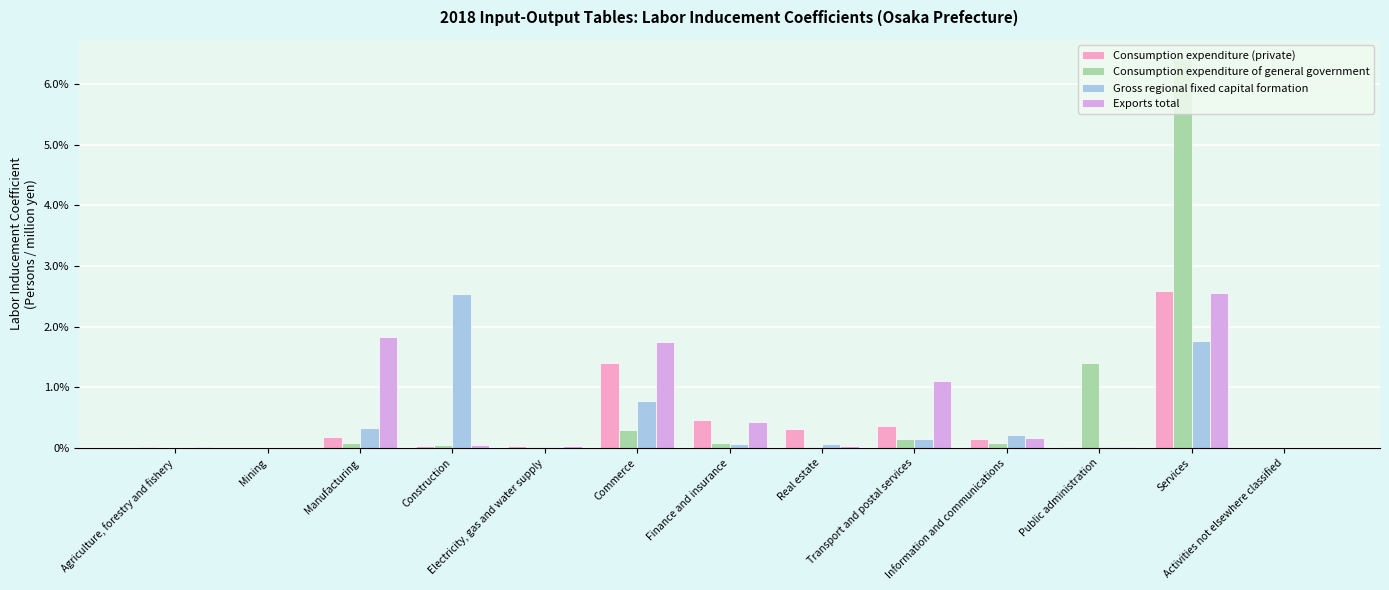

What are all the series names shown in the legend?

Consumption expenditure (private), Consumption expenditure of general government, Gross regional fixed capital formation, Exports total